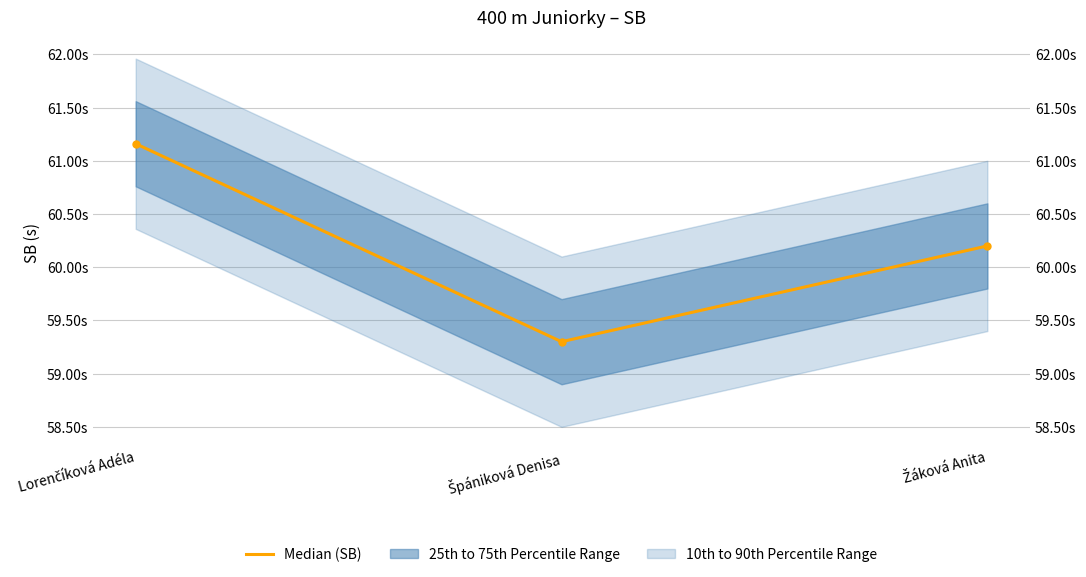

The chart shows a value of 31.8 at Lorenčíková Adéla. True or false?

False